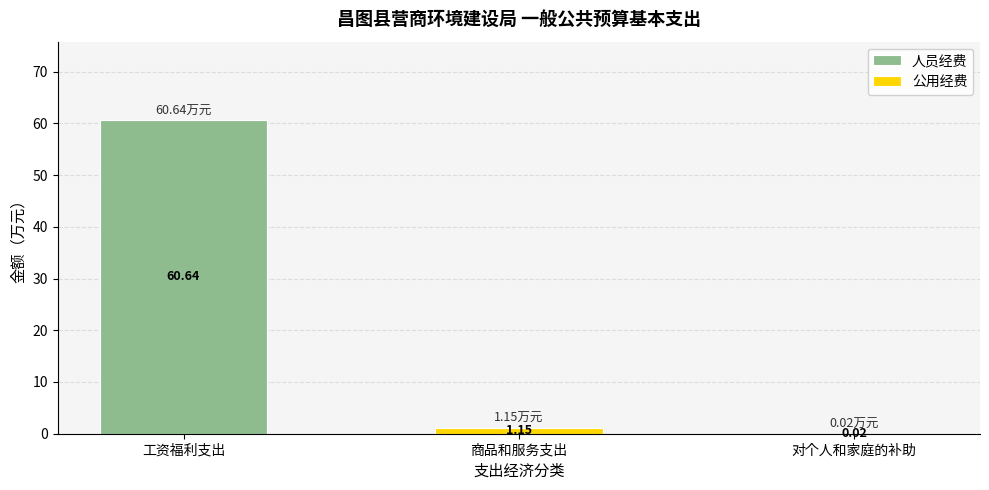

At which label does 人员经费 reach its peak?

工资福利支出